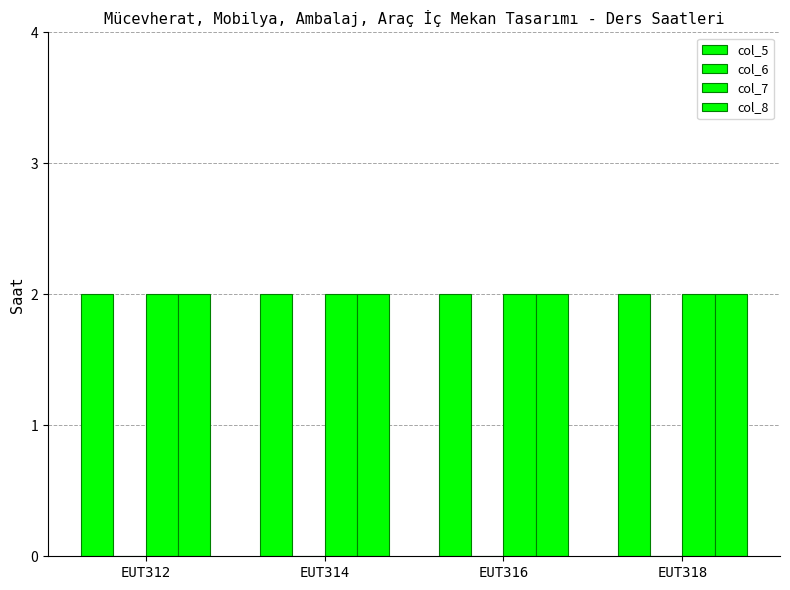

Which series has the largest total across all categories?

col_5